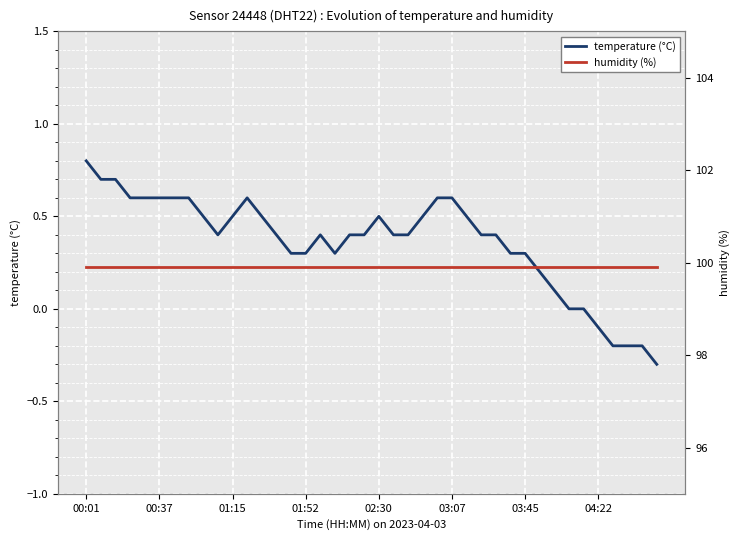

Which category has the highest value in the temperature (°C) series?

00:01